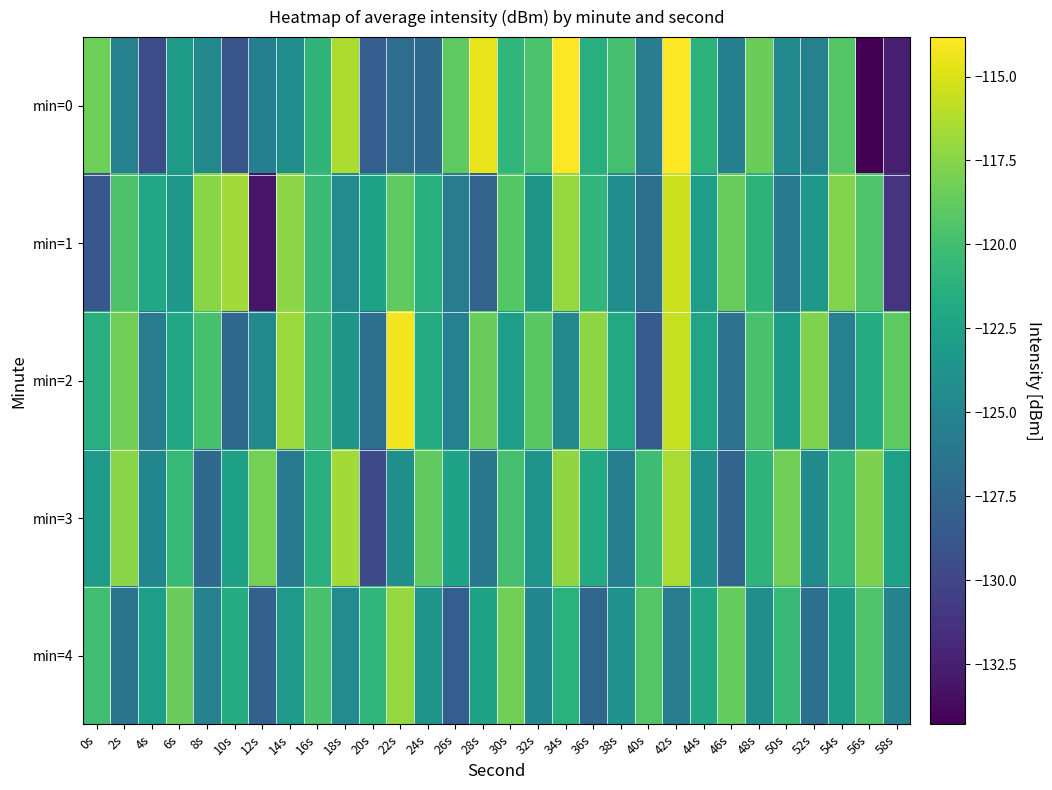

Count the number of data series in this chart.

5